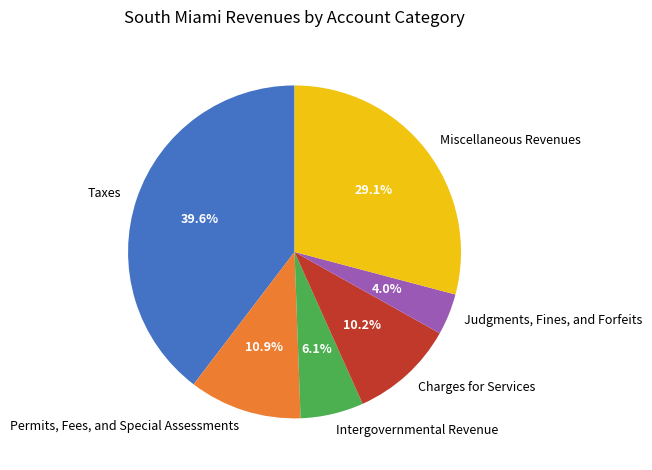

To the nearest percent, what is the average slice percentage?

17%